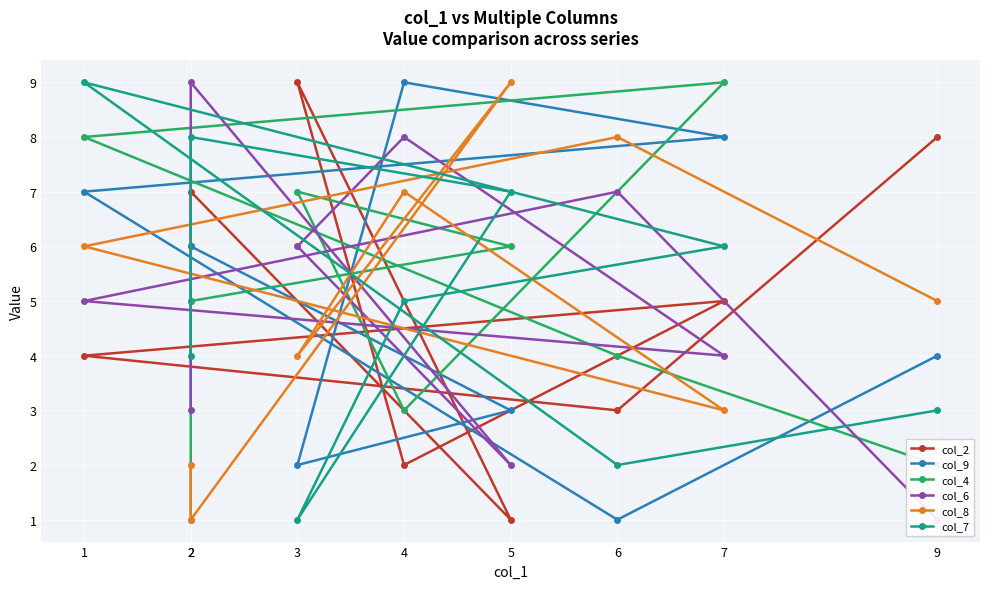

How many data points in col_7 are above 5?

4